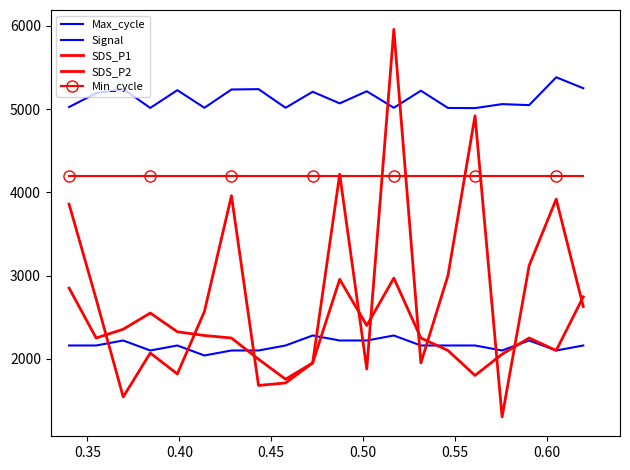

How many series are shown in this chart?

5